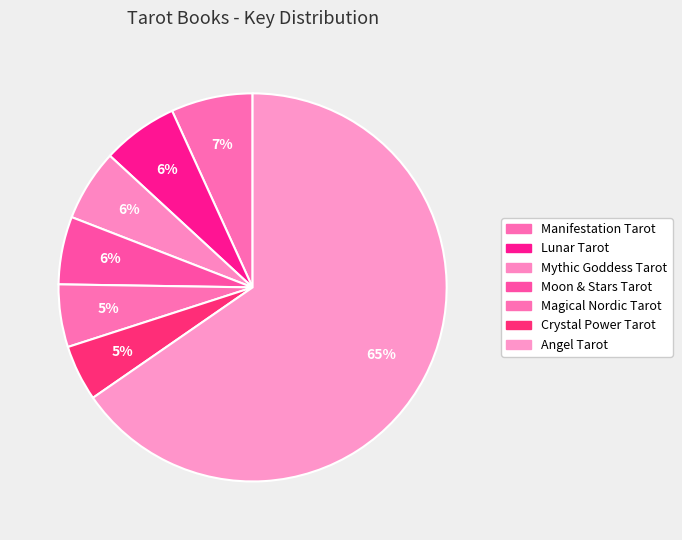

Is there any slice that represents more than half of the pie?

Yes